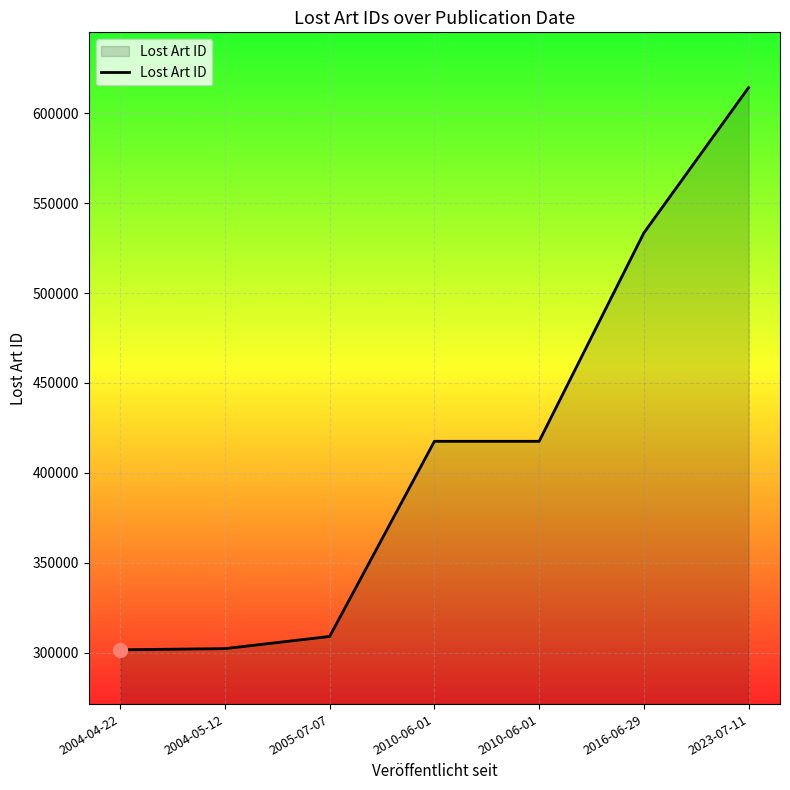

Count the number of data series in this chart.

1